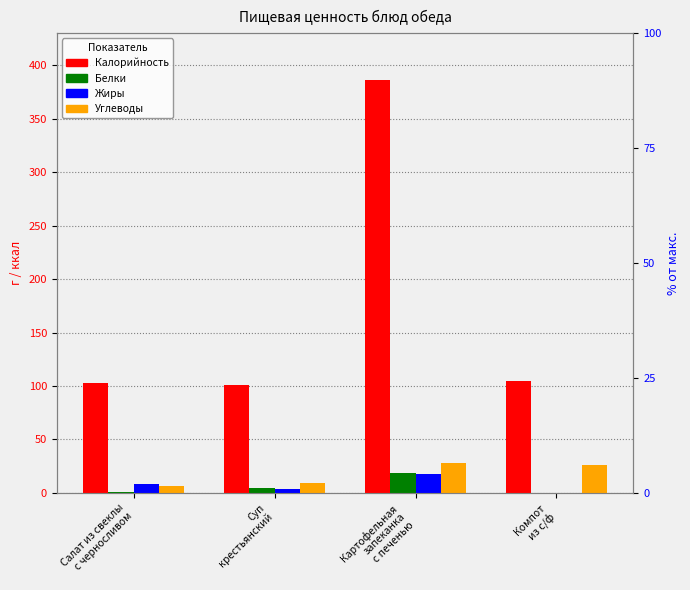

Count the number of categories in the chart.

4